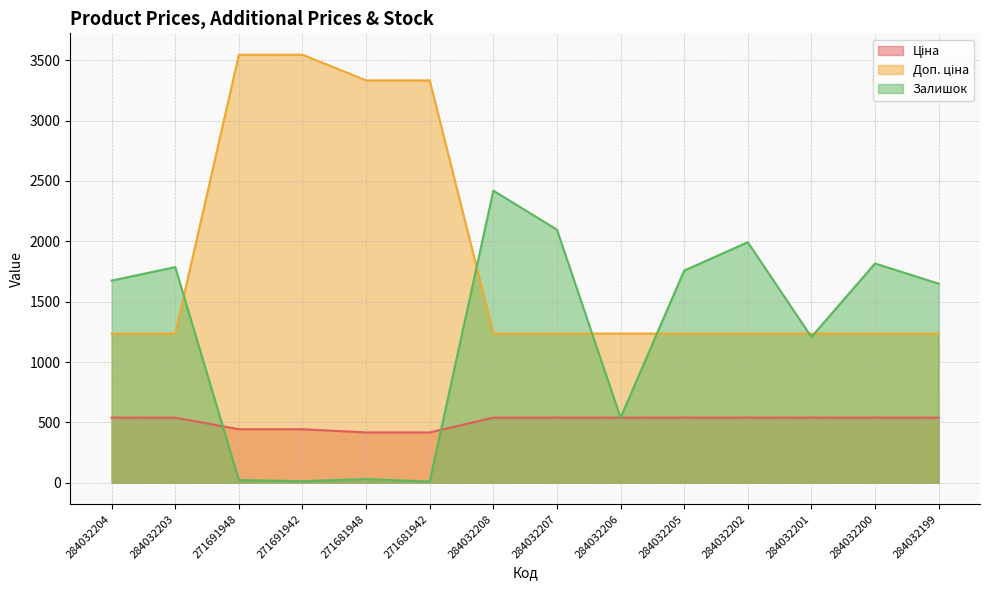

Between 271681942 and 284032202, which is larger?

284032202